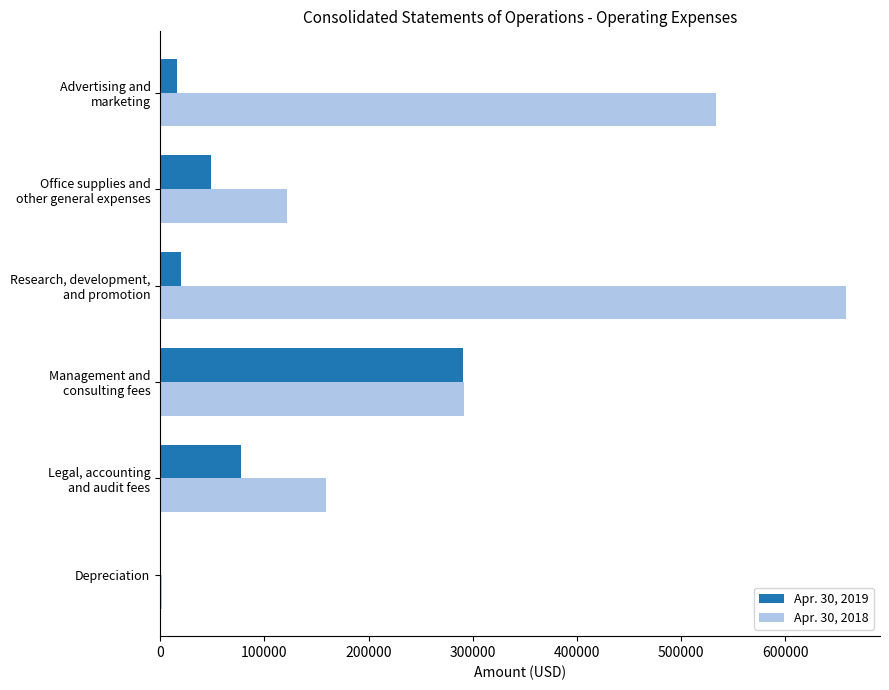

What is the maximum value shown in the chart?

657948